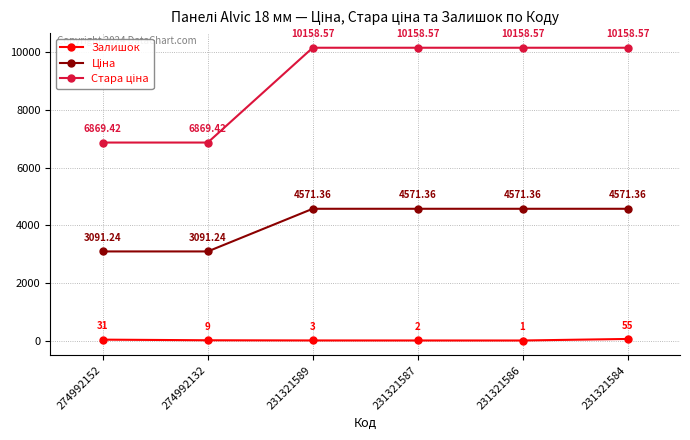

Which series changed the most between 231321587 and 231321586?

Залишок